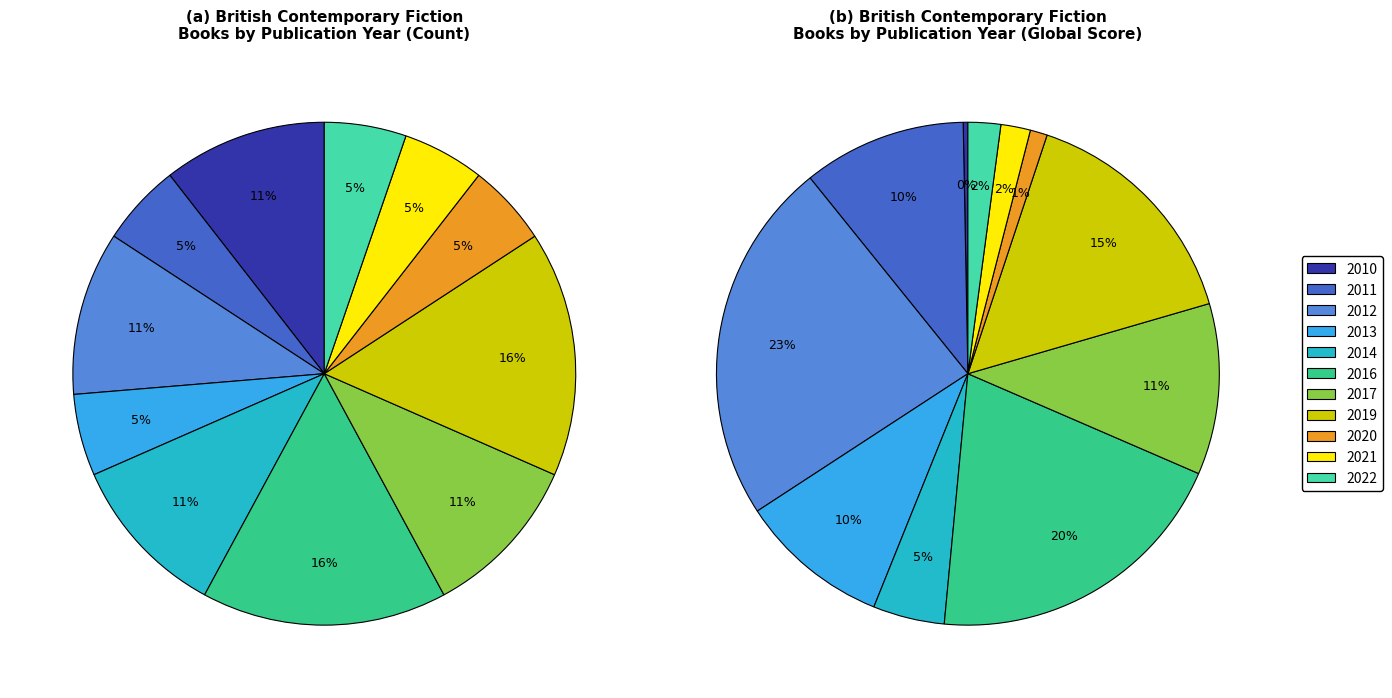

Which category has the biggest portion of the pie?

2016